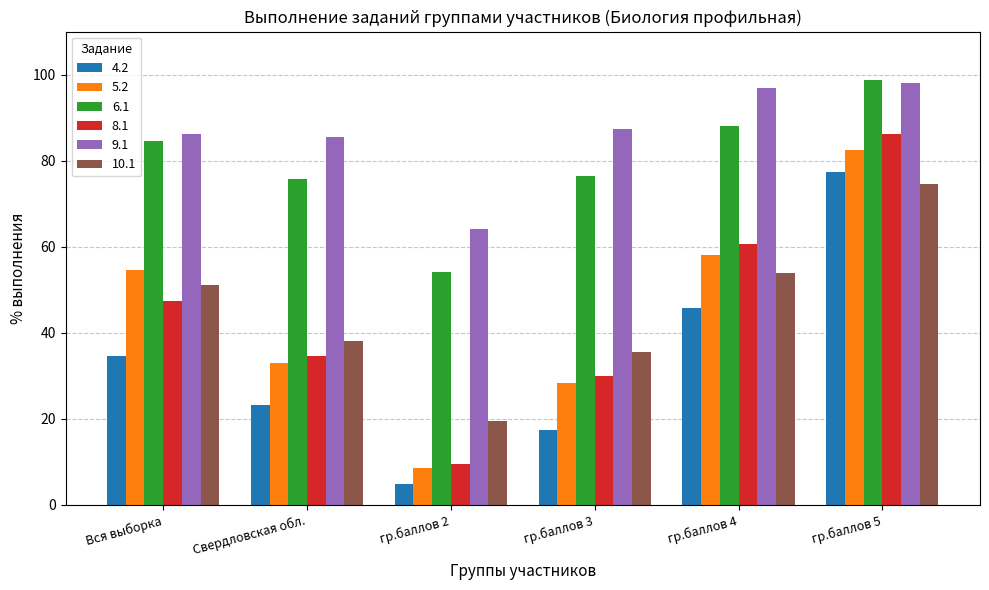

True or false: 9.1 has a value of 52.4 at Вся выборка.

False